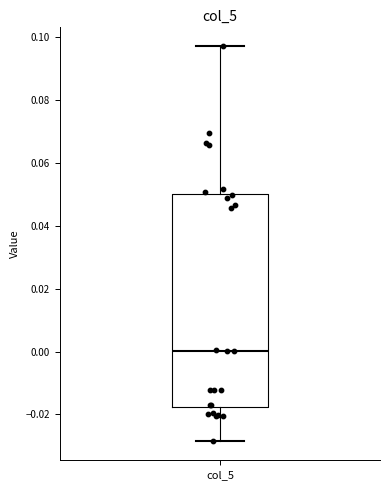

Read this box plot against the y-axis: the position of the median line, the range covered by the box, and the ends of both whiskers. The values are not printed on the chart, so give them approximately, as read against the axis.

median 0.000, box -0.018 to 0.050, whiskers -0.028 to 0.098